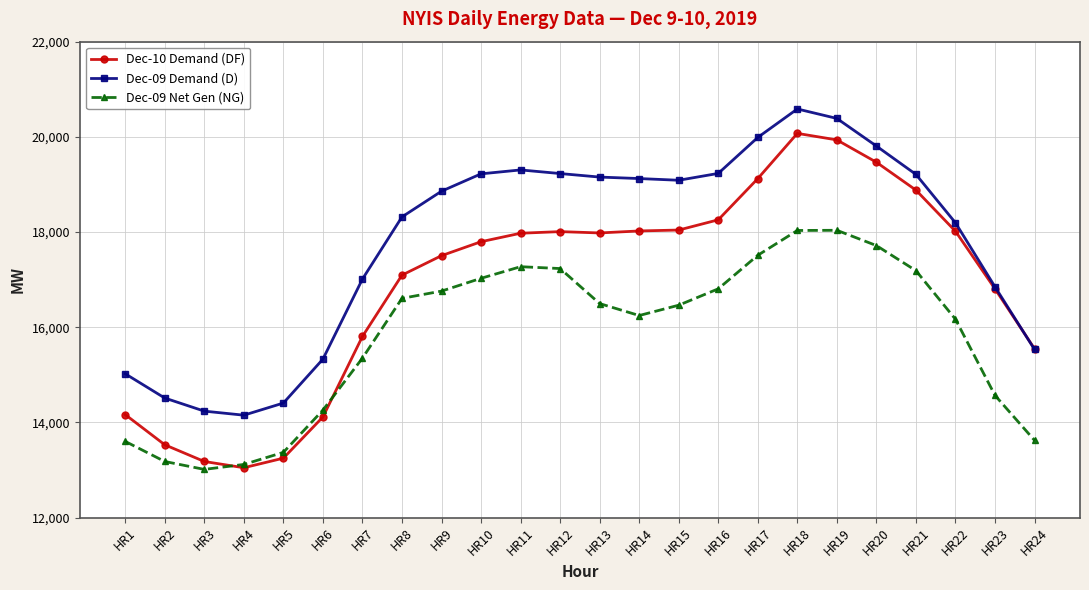

What is the difference between the maximum and second lowest values in the Dec-09 Net Gen (NG) series?

4920